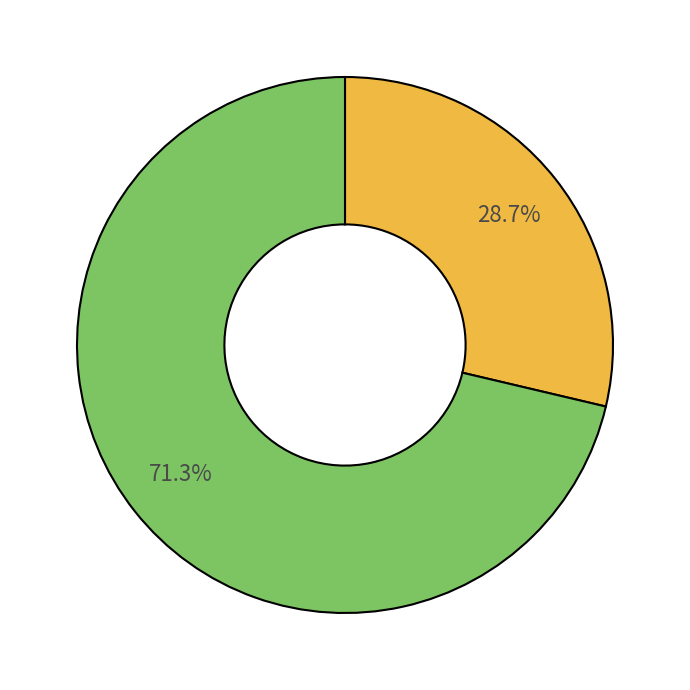

Does any single category account for the majority?

Yes